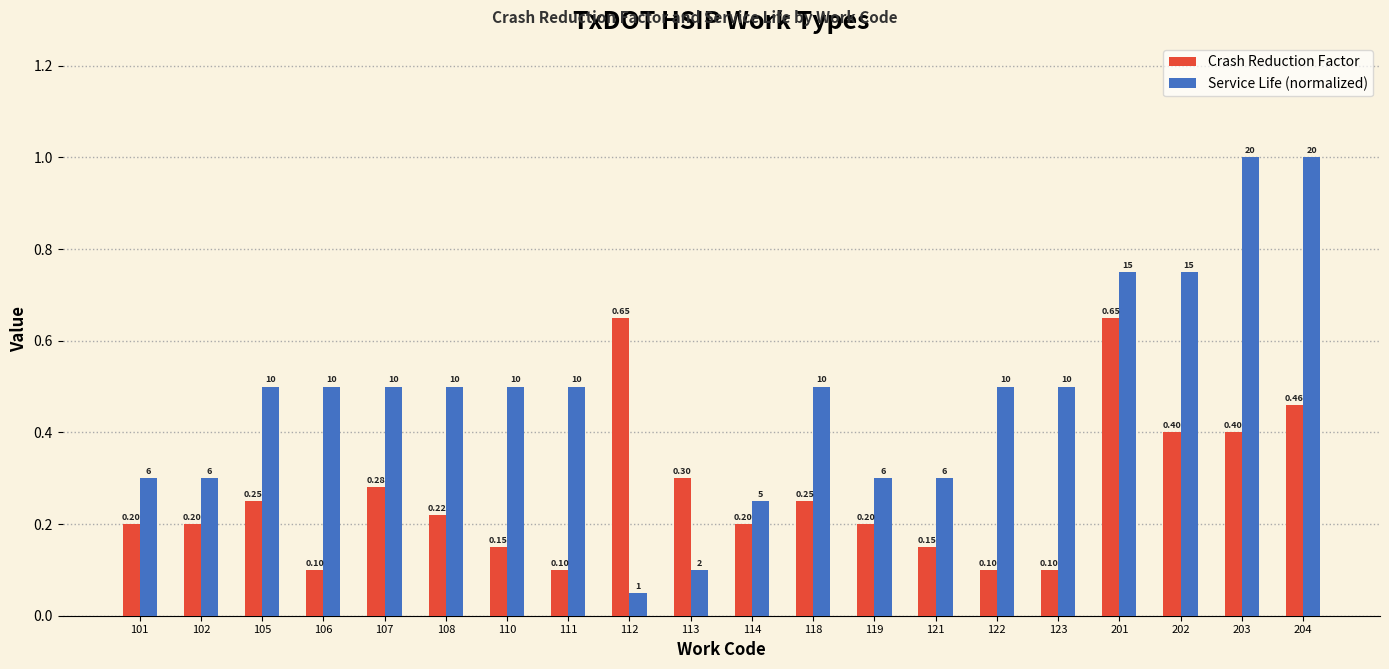

Is the value of Crash Reduction Factor at 111 greater than the value of Service Life (normalized) at 114?

No